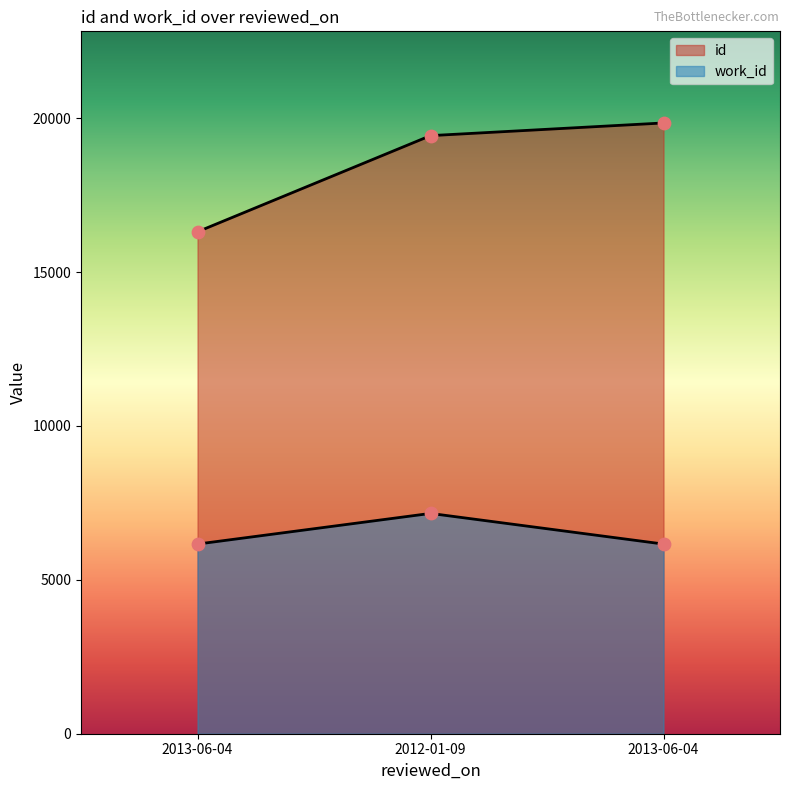

At which category is the sum across all series the highest?

2012-01-09